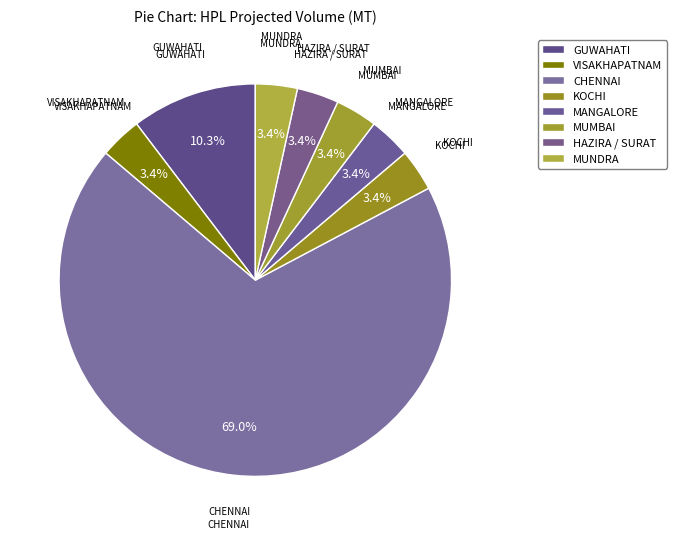

Which category has the biggest portion of the pie?

CHENNAI